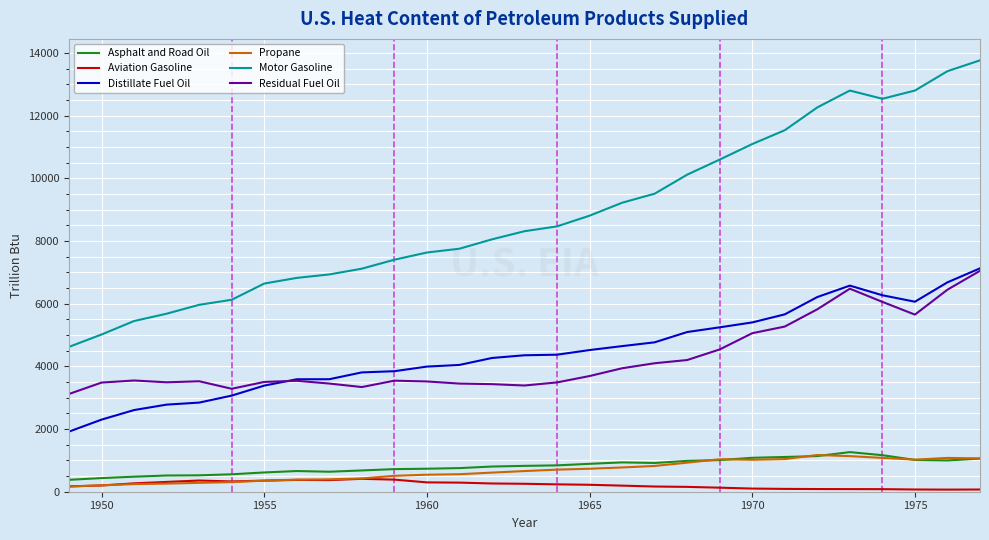

What is the difference between the maximum and minimum values in the Asphalt and Road Oil series?

884.2